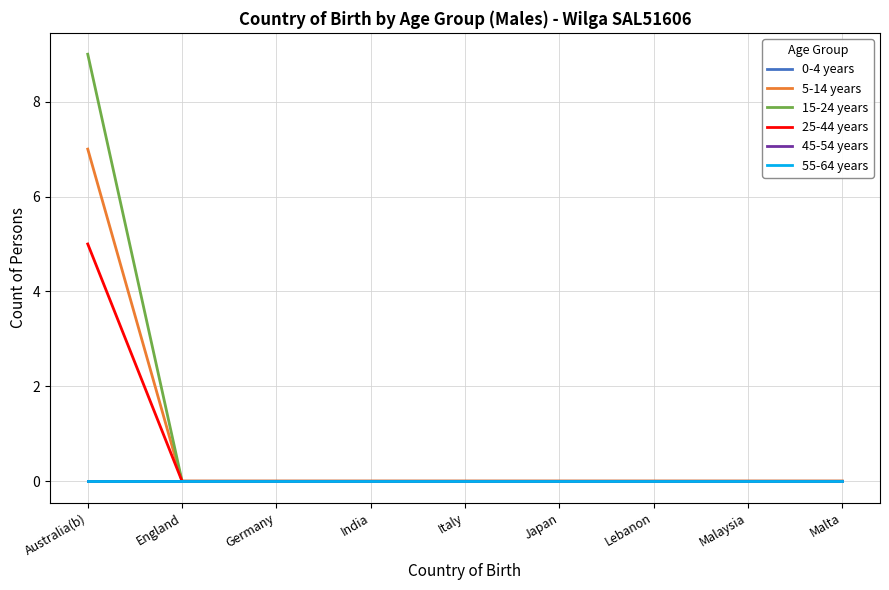

Reading left to right, extract all data points from this chart.

0-4 years: Australia(b)=0	England=0	Germany=0	India=0	Italy=0	Japan=0	Lebanon=0	Malaysia=0	Malta=0
5-14 years: Australia(b)=7	England=0	Germany=0	India=0	Italy=0	Japan=0	Lebanon=0	Malaysia=0	Malta=0
15-24 years: Australia(b)=9	England=0	Germany=0	India=0	Italy=0	Japan=0	Lebanon=0	Malaysia=0	Malta=0
25-44 years: Australia(b)=5	England=0	Germany=0	India=0	Italy=0	Japan=0	Lebanon=0	Malaysia=0	Malta=0
45-54 years: Australia(b)=0	England=0	Germany=0	India=0	Italy=0	Japan=0	Lebanon=0	Malaysia=0	Malta=0
55-64 years: Australia(b)=0	England=0	Germany=0	India=0	Italy=0	Japan=0	Lebanon=0	Malaysia=0	Malta=0